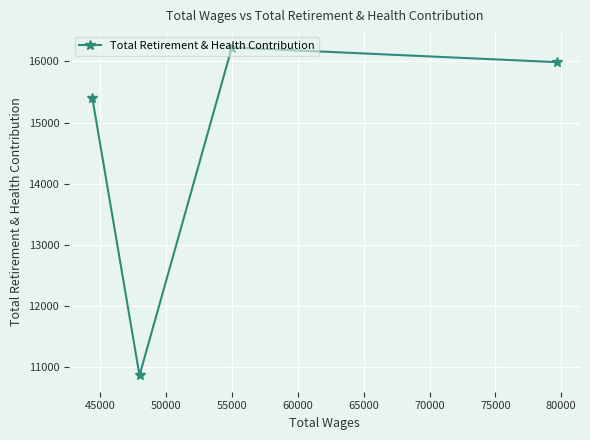

What is the sum of all values?

58489